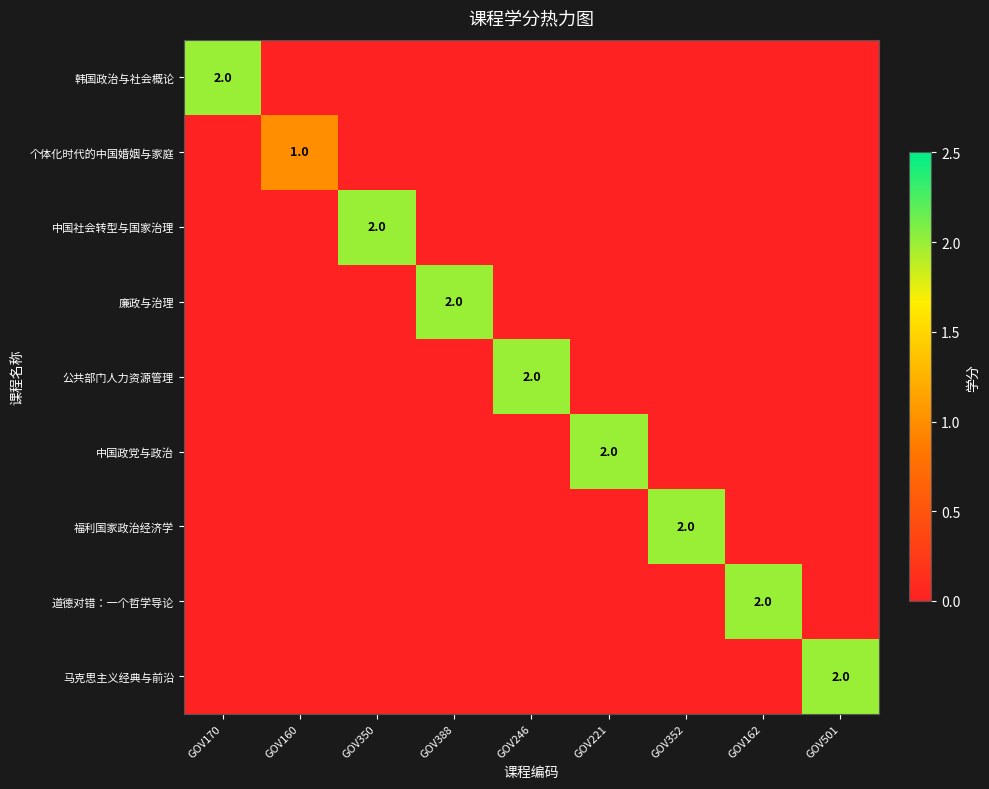

The 廉政与治理 series shows 3 at GOV388. True or false?

False